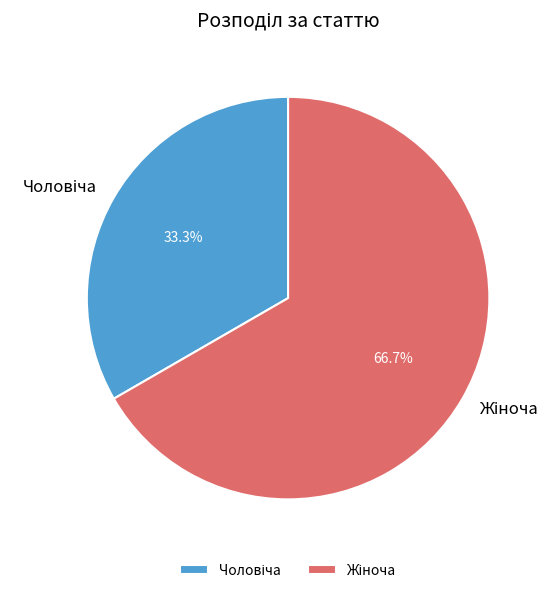

Is there a majority slice in this chart?

Yes